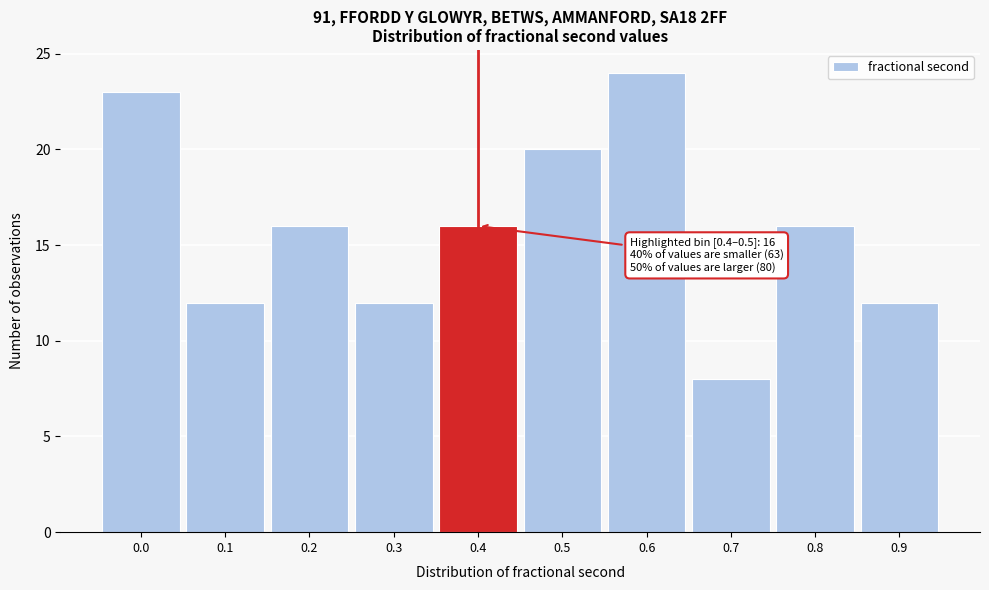

Reading left to right, list all the values displayed in this chart.

0.0=23	0.1=12	0.2=16	0.3=12	0.4=16	0.5=20	0.6=24	0.7=8	0.8=16	0.9=12